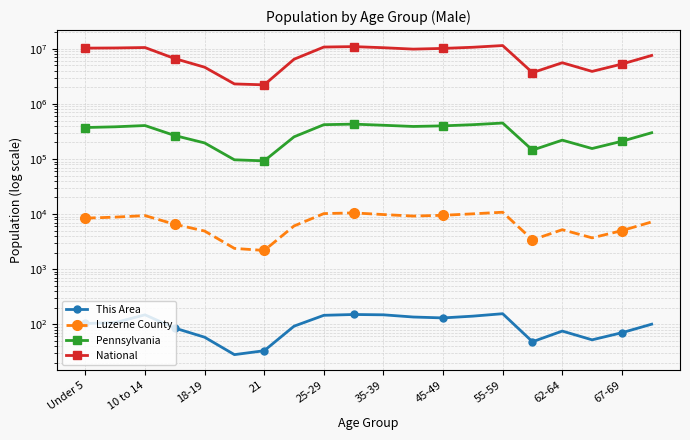

Which series changed the most between 15 and 19?

National